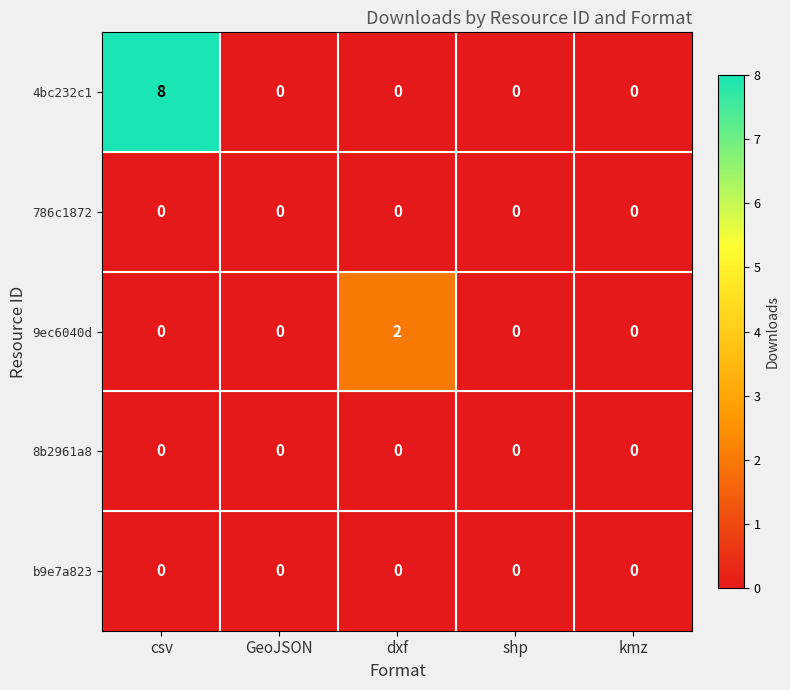

Which series has the widest spread of values?

4bc232c1